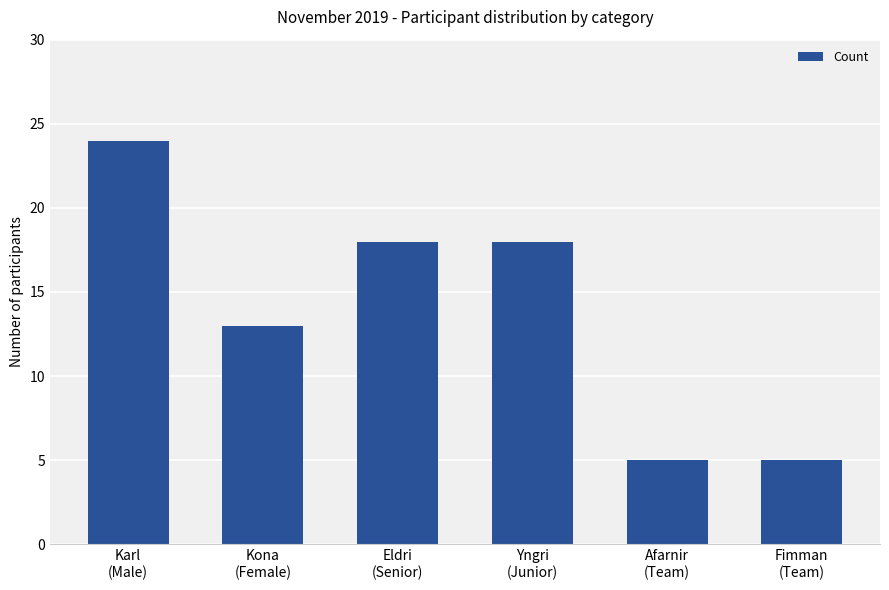

What is the sum of all values?

83